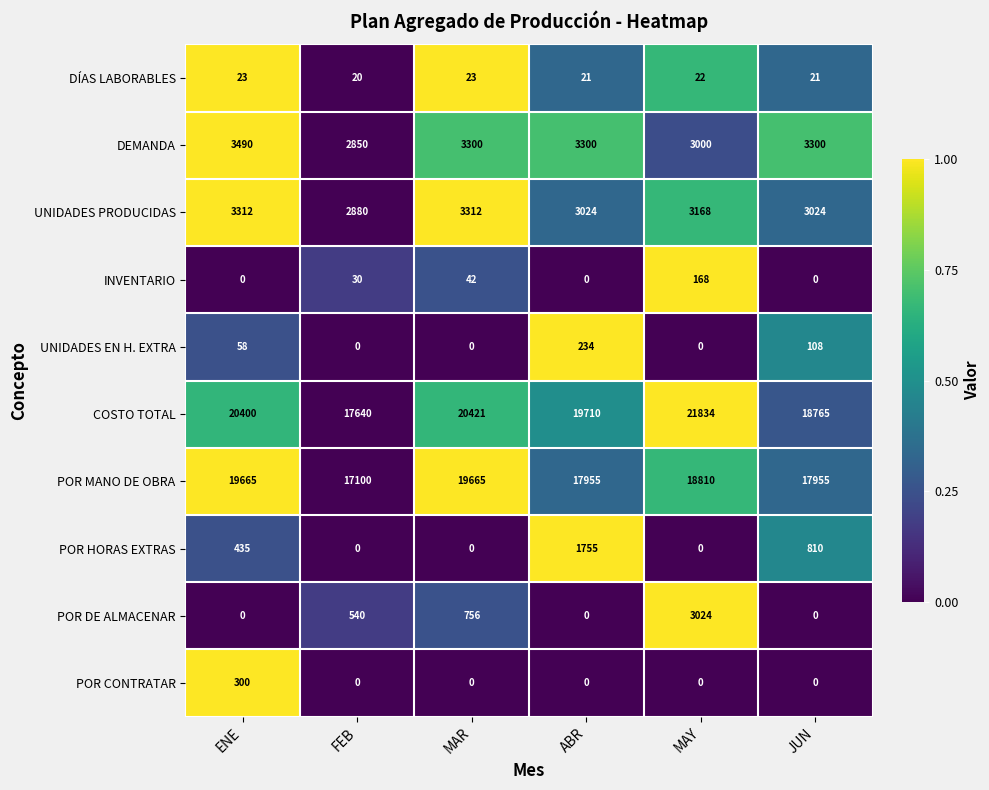

Is it true that POR CONTRATAR equals 0 at MAY?

True